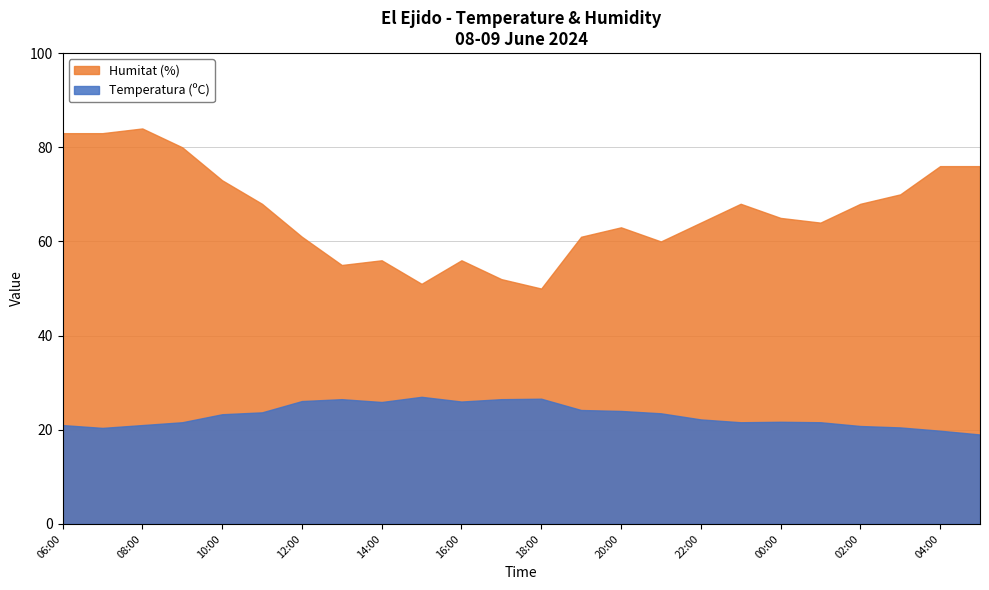

At which label does Humitat (%) reach its peak?

08:00